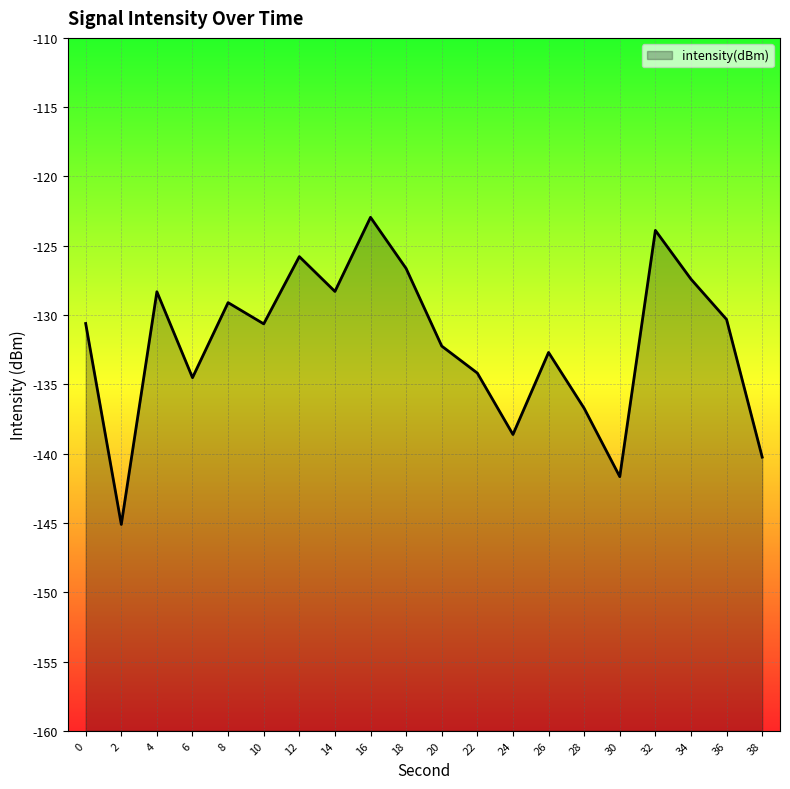

True or false: the data shows -129.1 at 8.

True